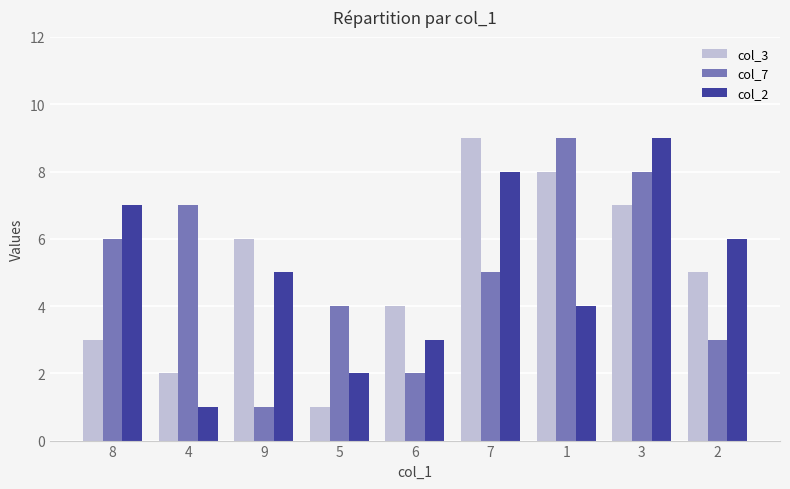

At which label does col_2 reach its minimum?

4